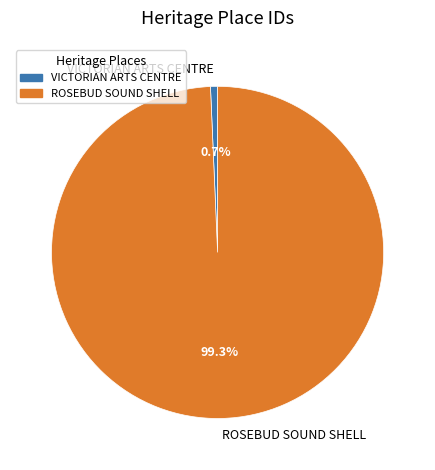

Which category accounts for the majority?

ROSEBUD SOUND SHELL